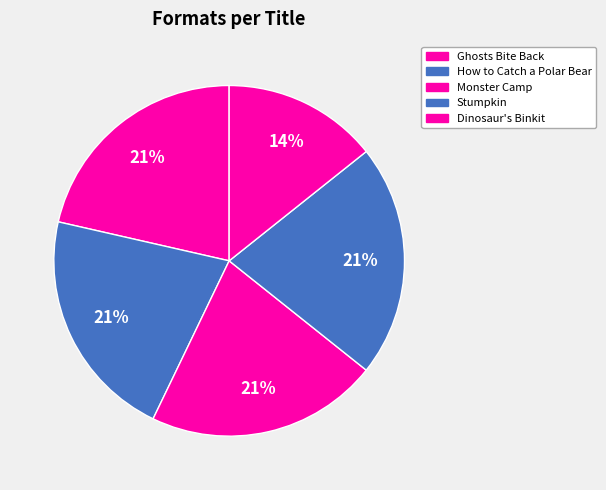

What is the largest slice in the pie chart?

Ghosts Bite Back